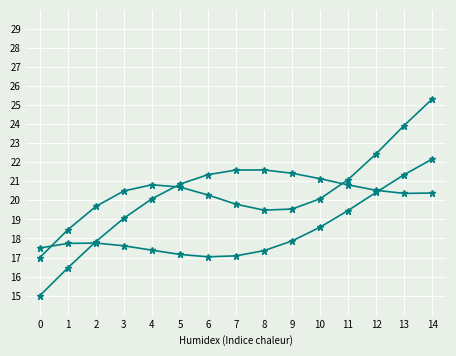

How many lines are shown in the chart?

3